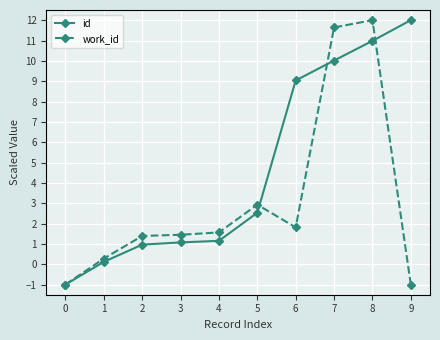

What is the value of the work_id point at the 8th from the left?

11.6